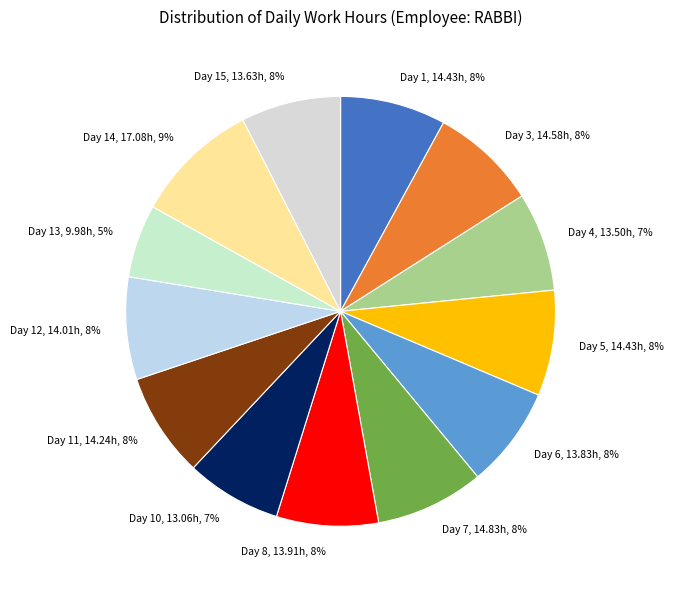

The Day 15, 13.63h, 8% slice represents 8% of the pie. True or false?

True